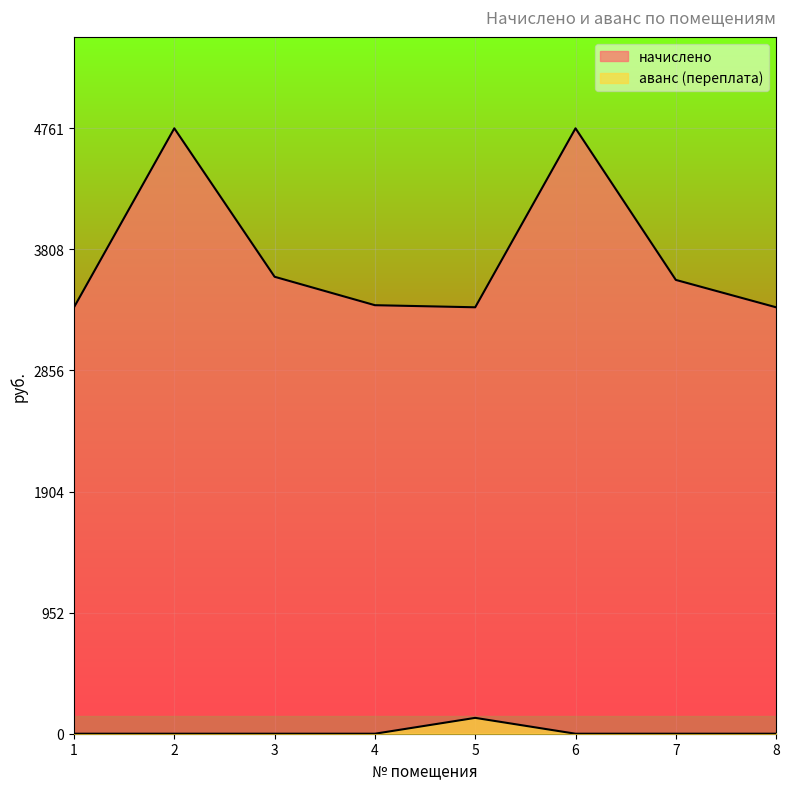

What is the difference between the second highest and second lowest values in the начислено series?

1407.6